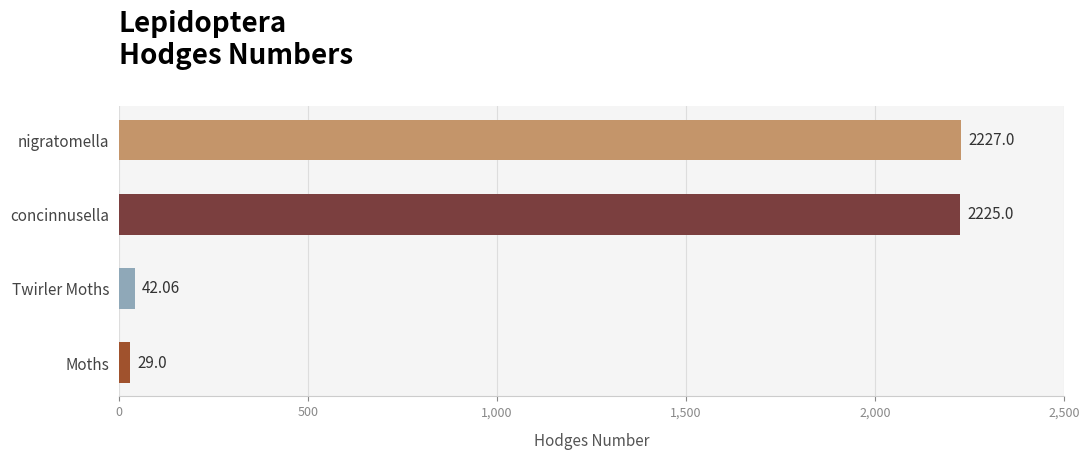

Where is the data nearest to the value 1128?

Twirler Moths